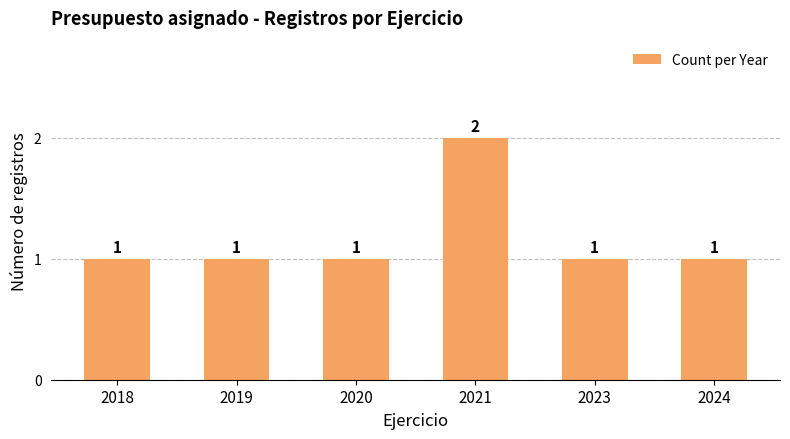

Reading right to left, extract all data points from this chart.

2024=1	2023=1	2021=2	2020=1	2019=1	2018=1